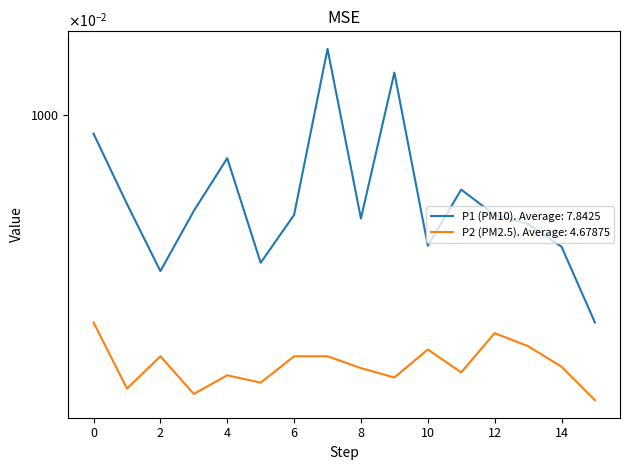

Does the chart display data point markers on the line(s)?

No